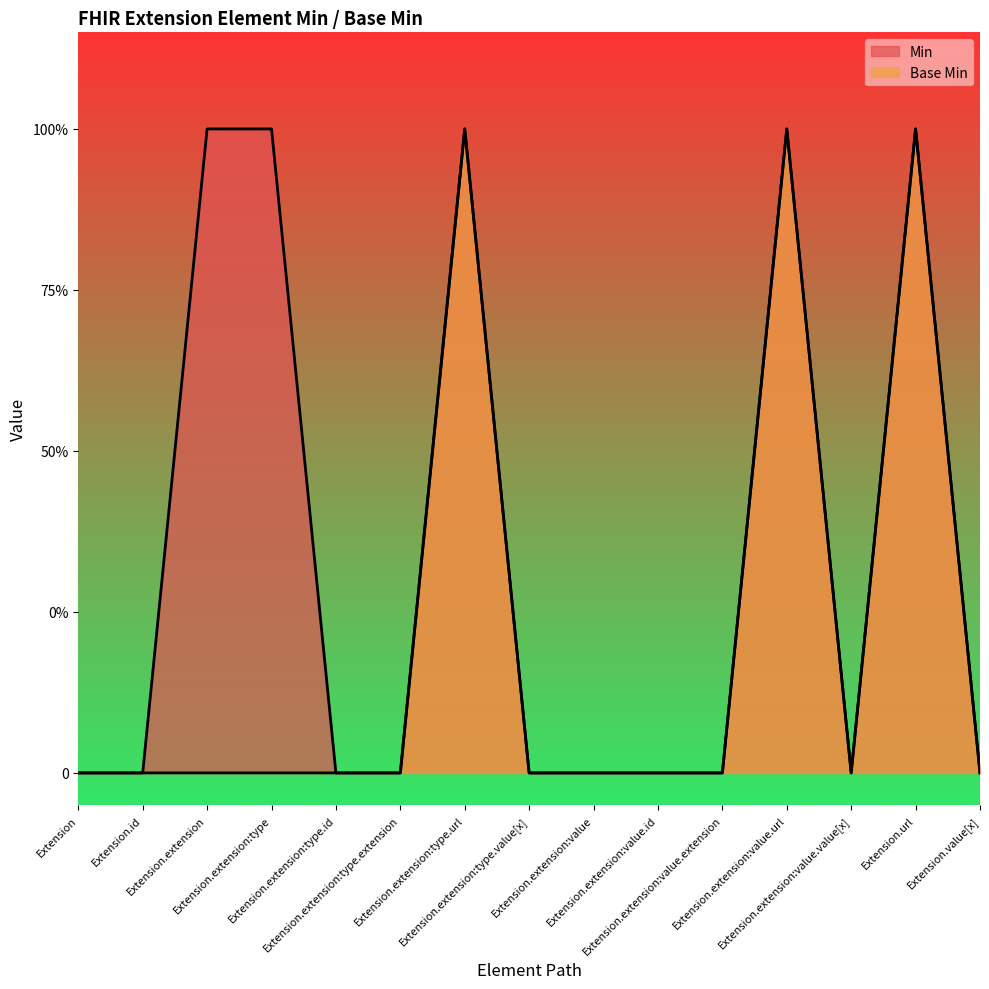

How many data points in Min are above 0?

5